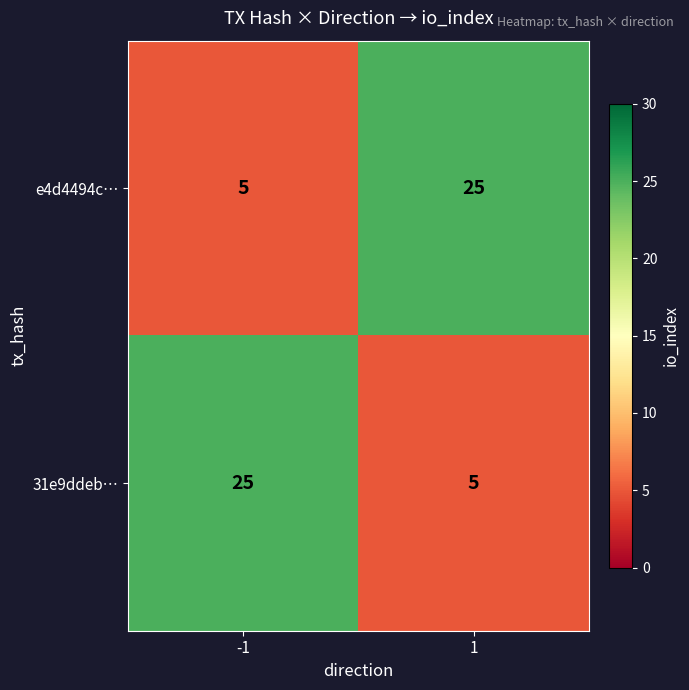

What value does the 31e9ddeb… series have at 1?

5